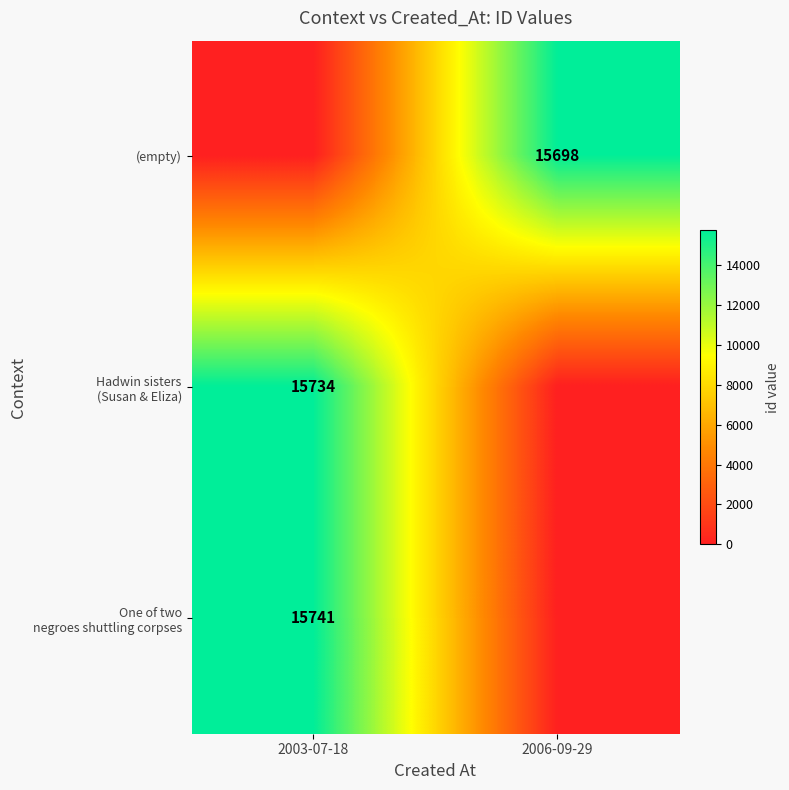

How many data points does each series have?

2